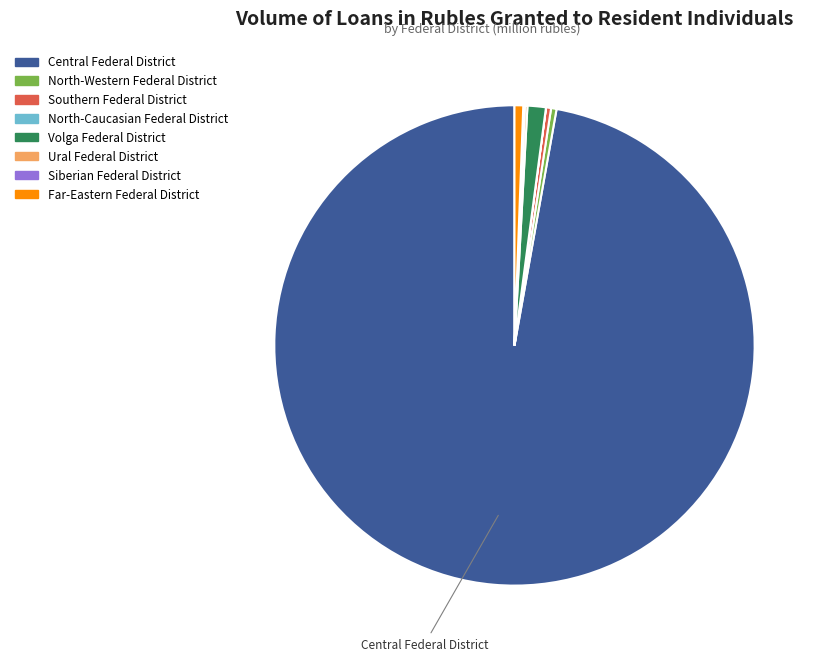

Which category has the biggest portion of the pie?

Central Federal District